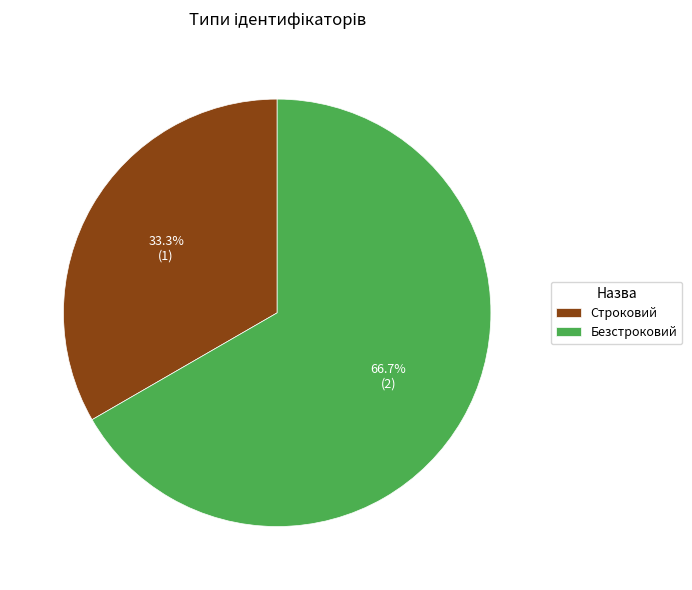

Which category has the smallest portion of the pie?

Строковий